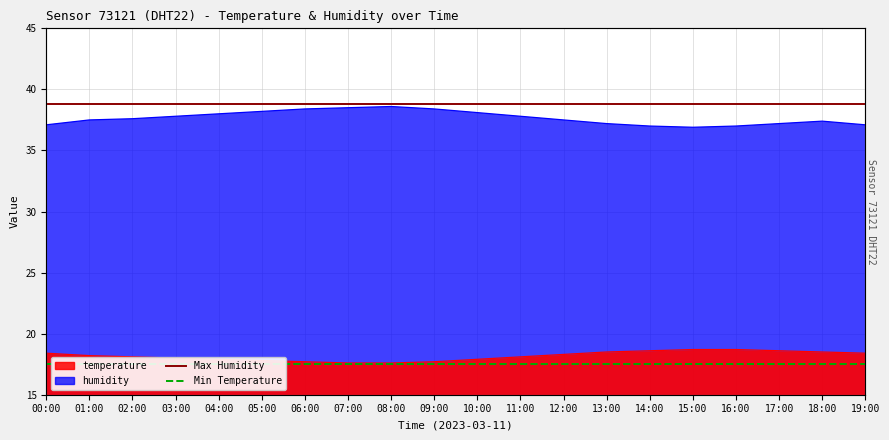

What is the maximum value for Max Humidity?

38.8